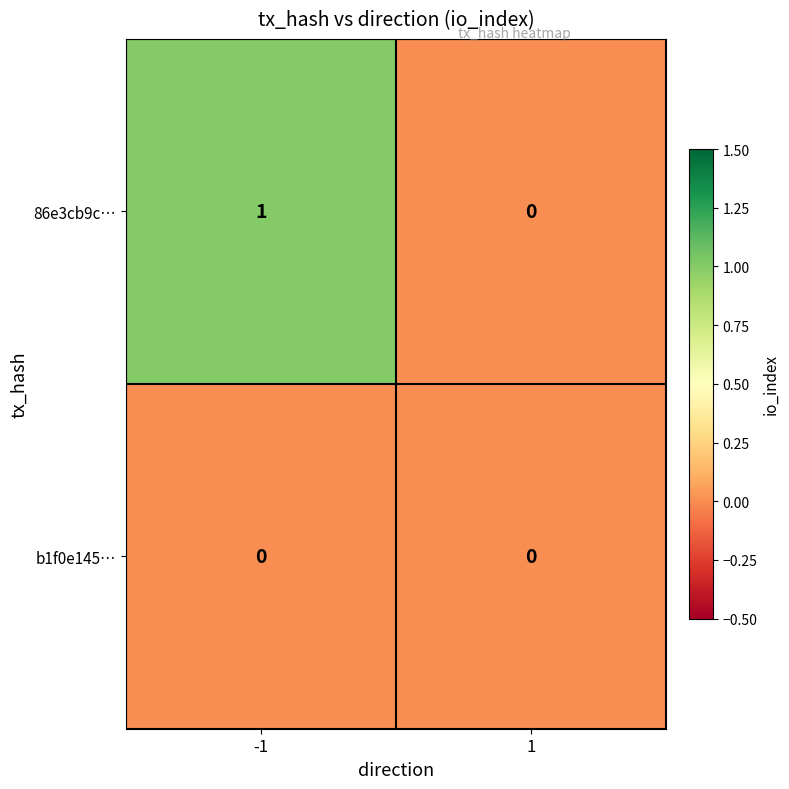

Which series has the largest total across all categories?

86e3cb9c…